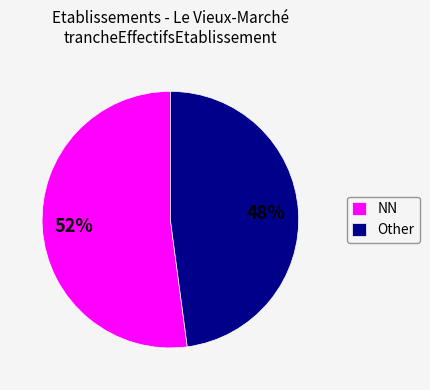

To the nearest percent, what is the difference between the largest and smallest slice percentages?

4%